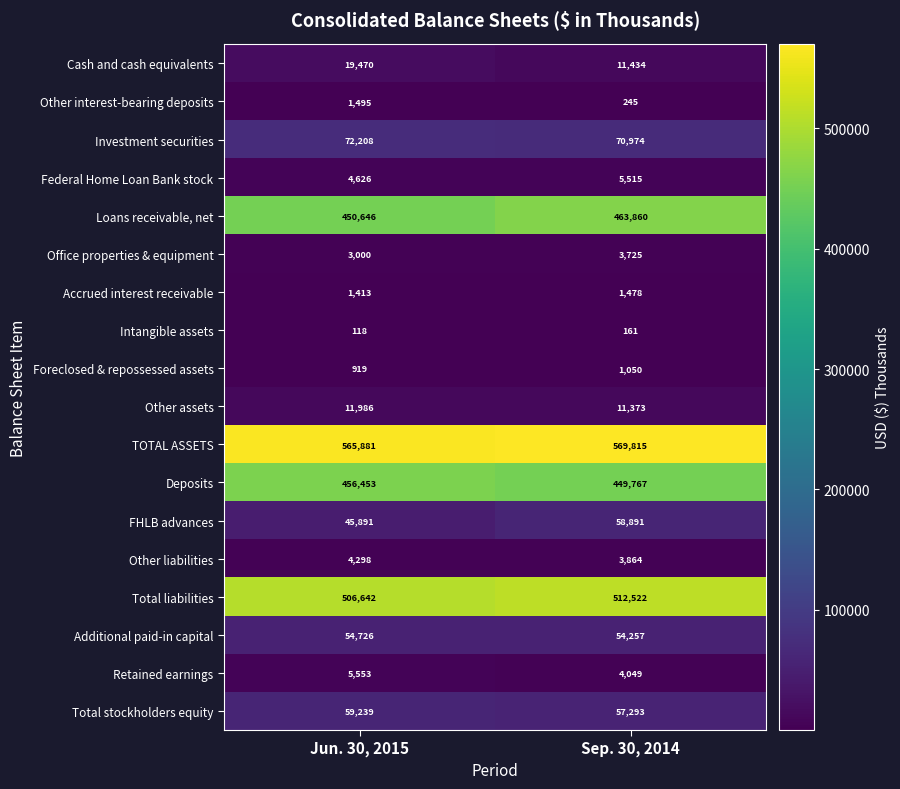

At which label is FHLB advances closest to 52391?

Jun. 30, 2015